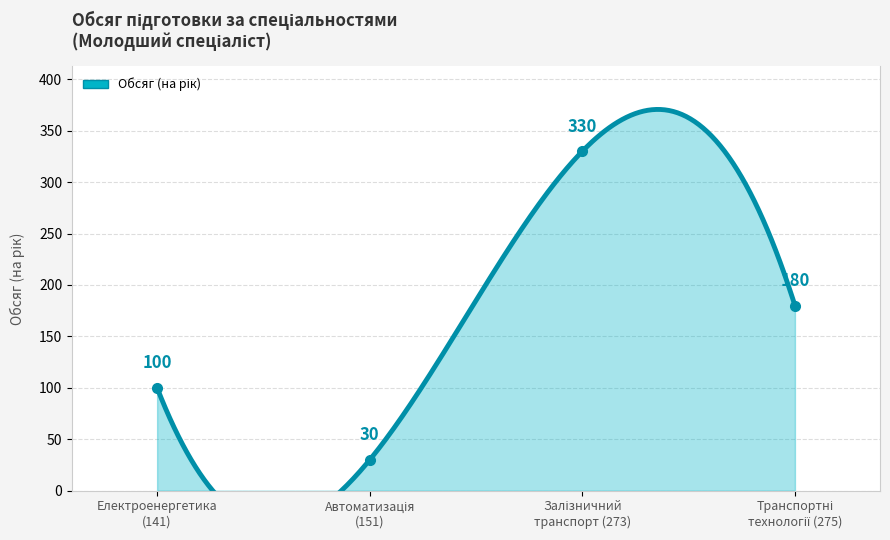

How many interior local valleys (lower than both neighbors) does the data have?

1